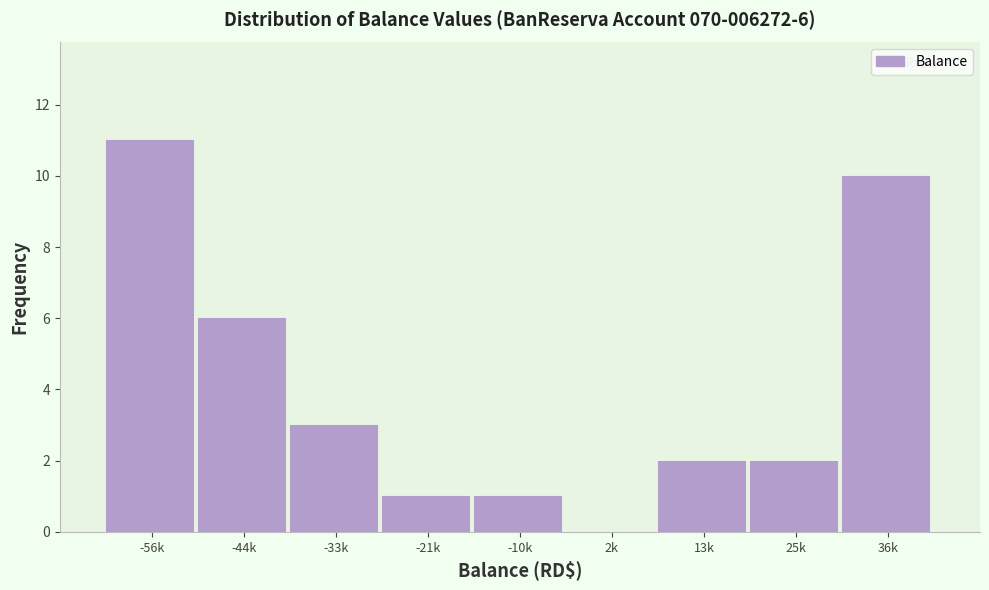

Reading left to right, transcribe all the data shown in this chart.

-56k=11	-44k=6	-33k=3	-21k=1	-10k=1	2k=0	13k=2	25k=2	36k=10